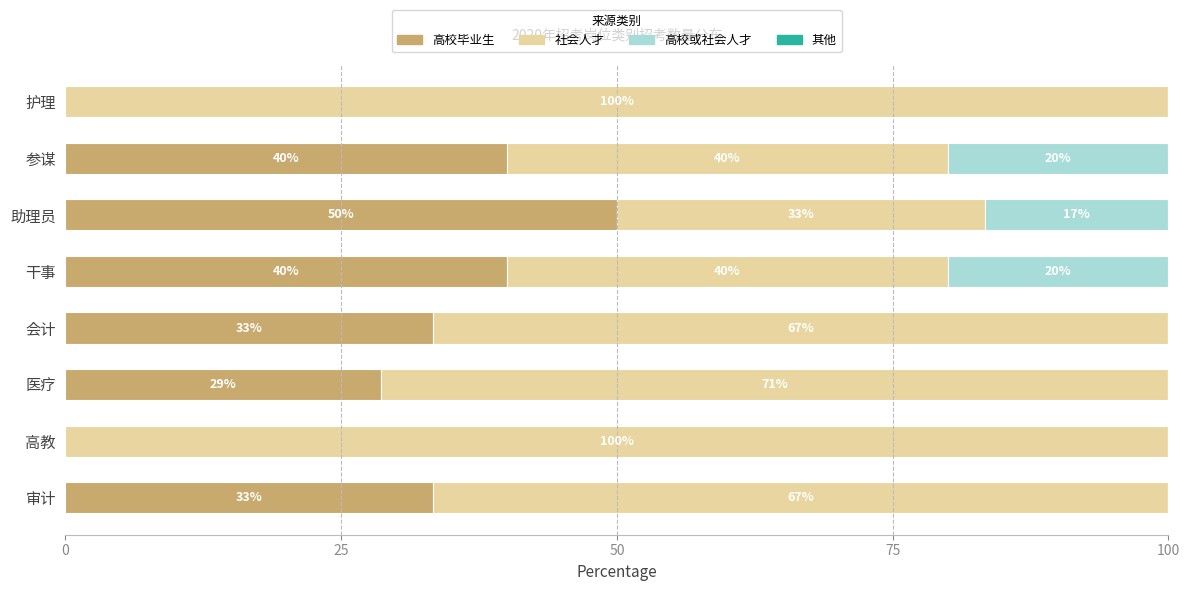

What is the total value across all series at 干事?

100.0